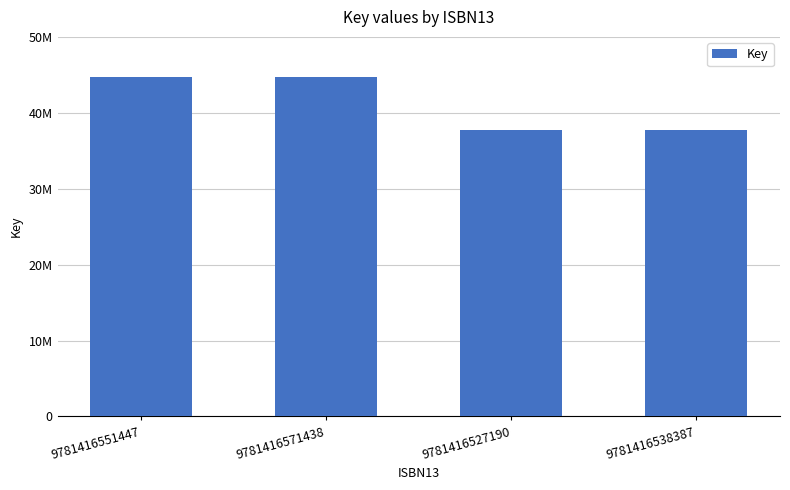

Count the values in the range 37788687 to 44684561.

4